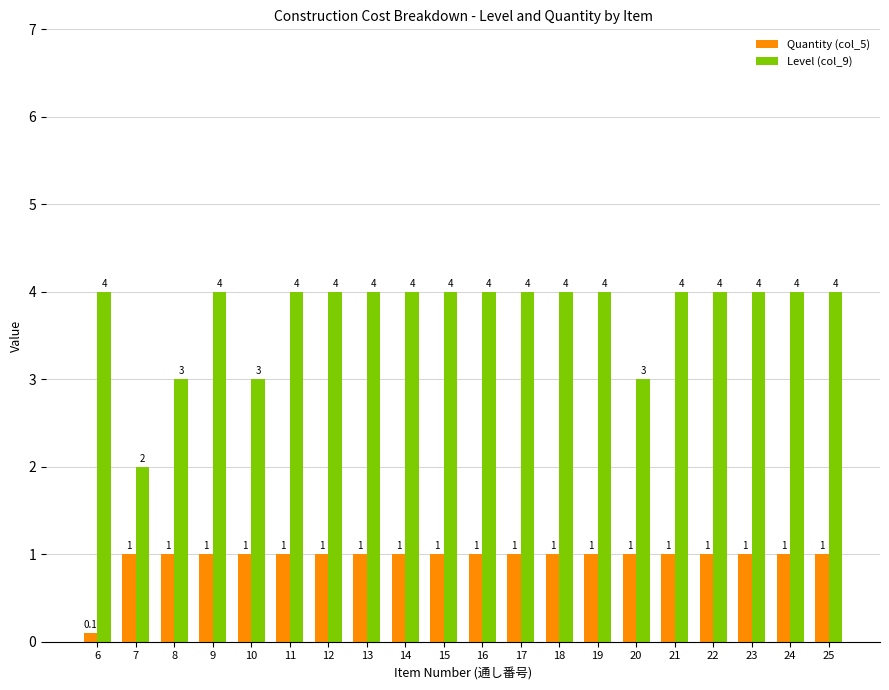

List the series in order of their peak value, lowest first.

Quantity (col_5), Level (col_9)